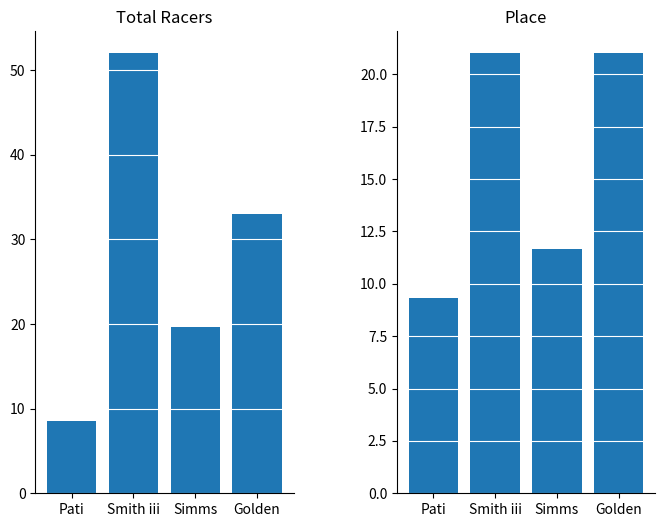

Which series has the largest total across all categories?

Total Racers